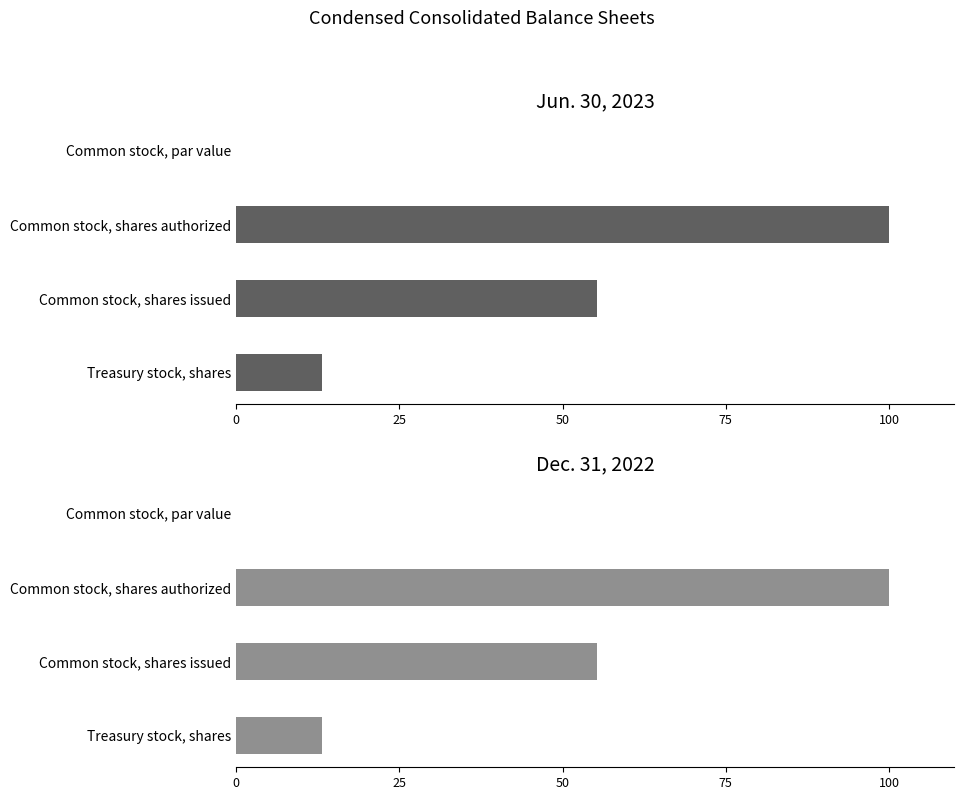

How many bars are there in total?

8